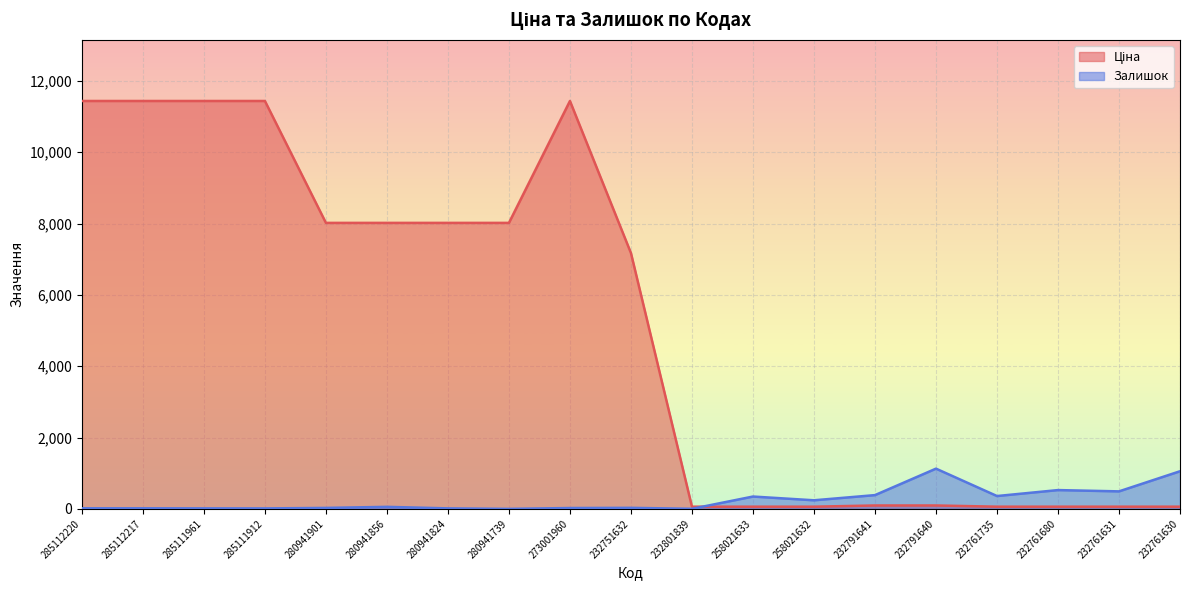

What is the difference between the highest and lowest values at 258021632?

179.4